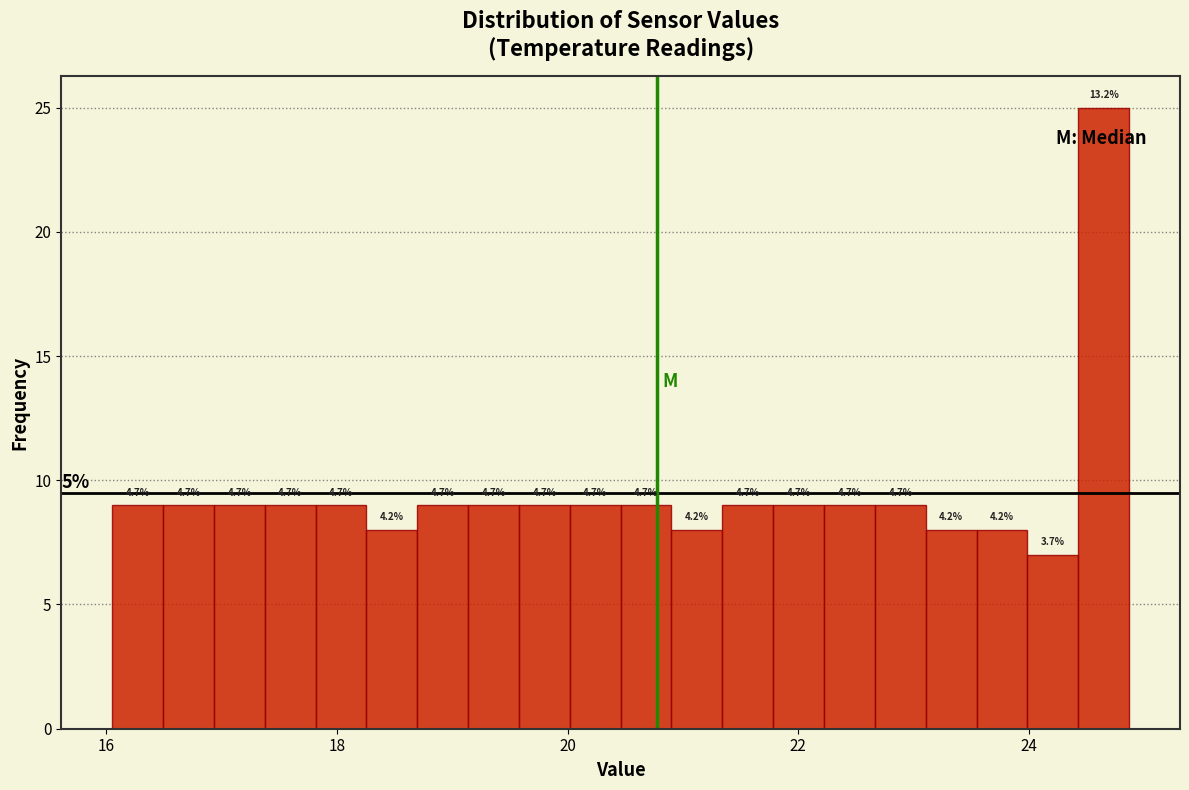

Read against the x-axis, roughly where is the centre of the tallest bar?

24.6